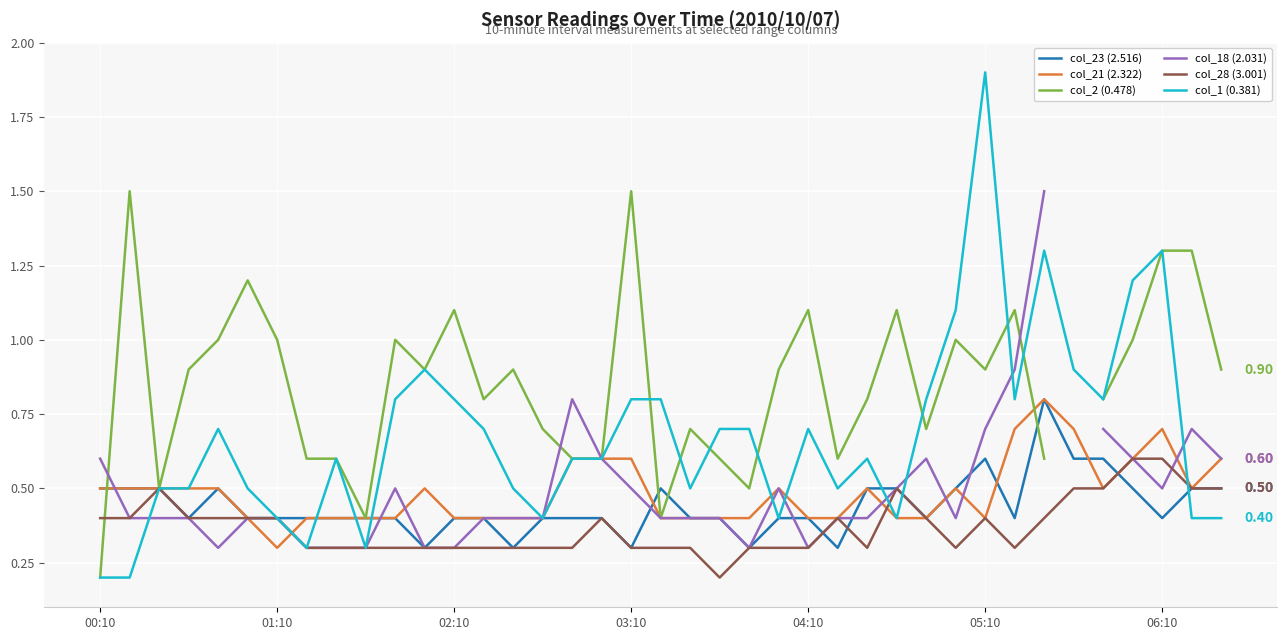

What are all the series names shown in the legend?

col_23 (2.516), col_21 (2.322), col_2 (0.478), col_18 (2.031), col_28 (3.001), col_1 (0.381)